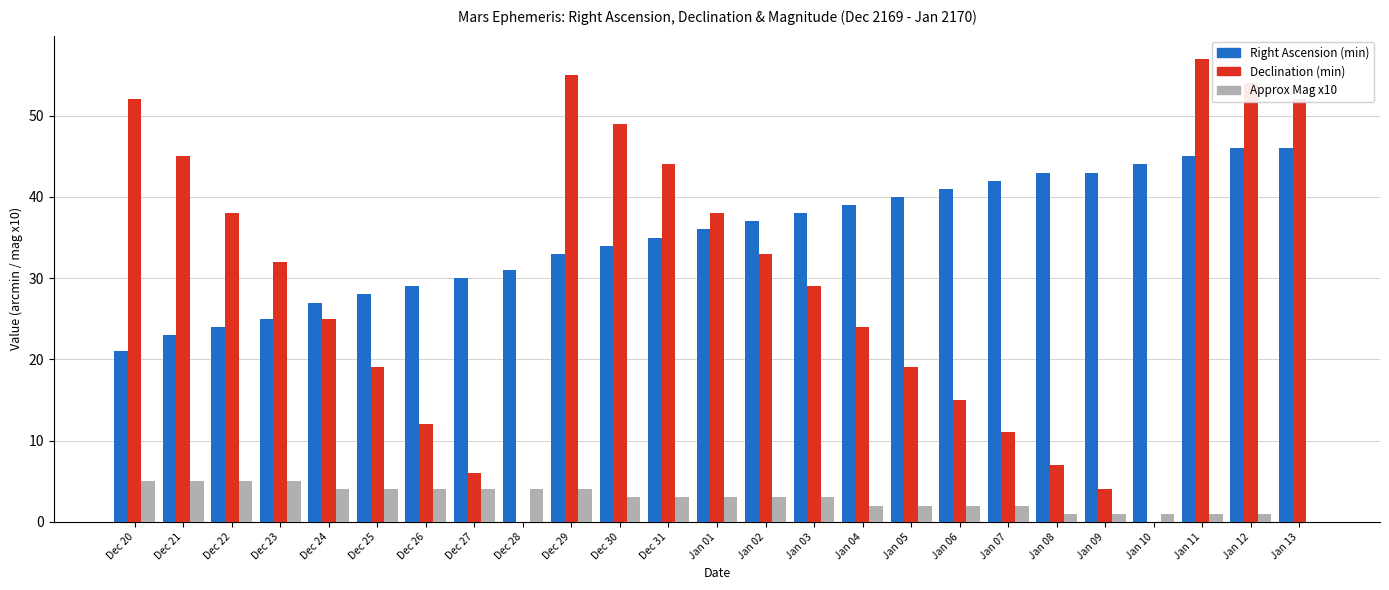

The Right Ascension (min) series shows 31 at Dec 22. True or false?

False